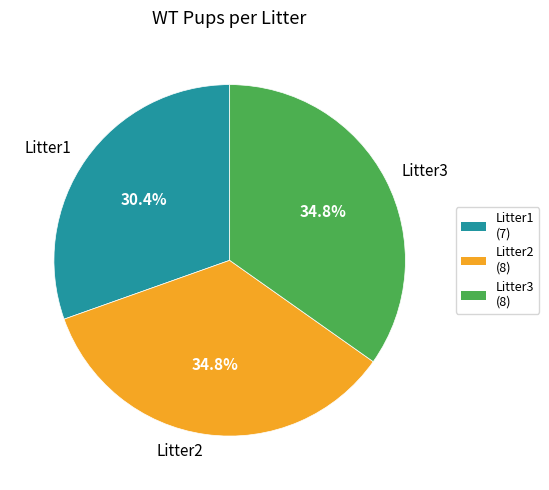

To the nearest percent, what portion does Litter1 represent?

30%